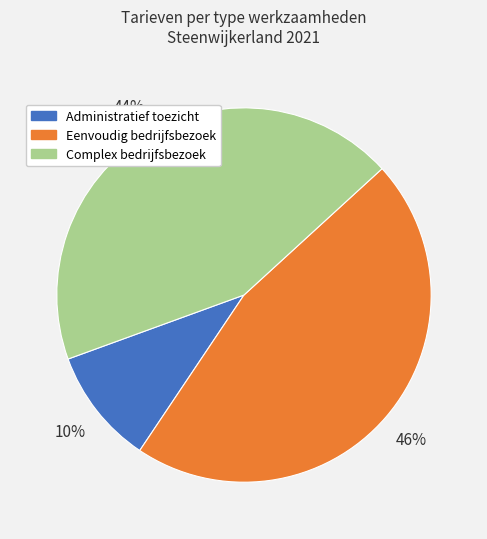

How many segments does this pie chart have?

3